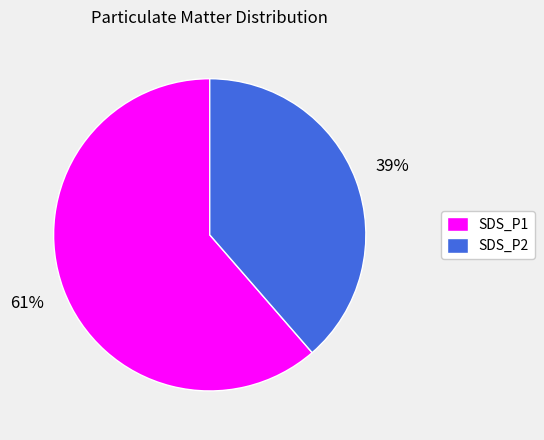

Count the number of slices in the pie.

2